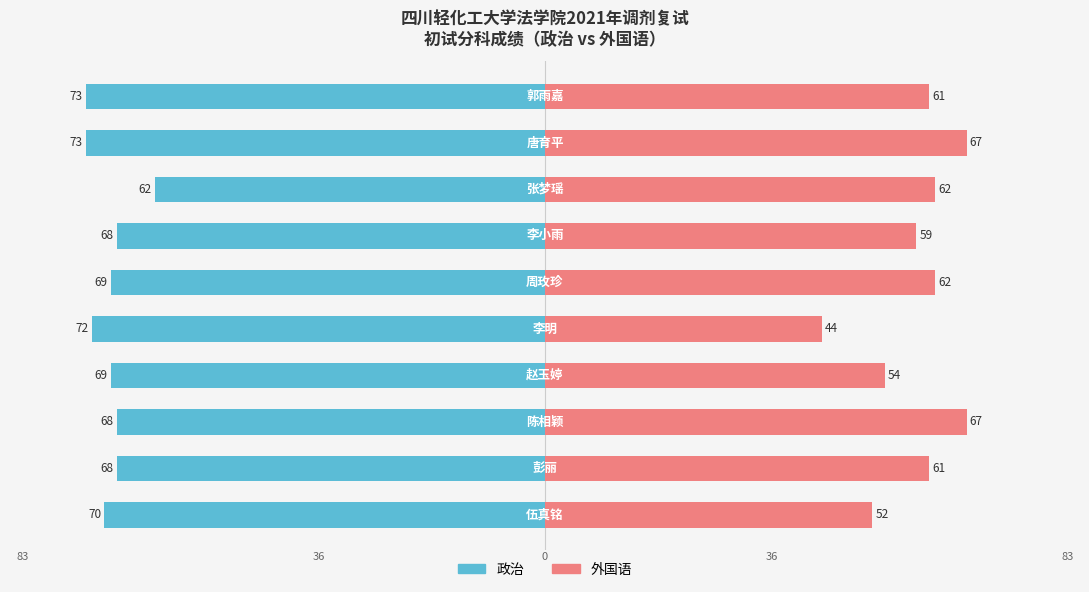

How many data points in 政治 are above -69?

4